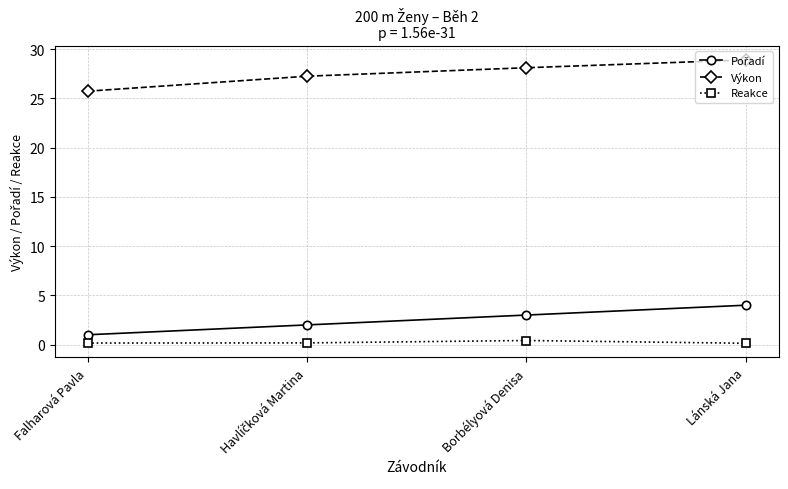

Where does the Výkon series first go above 28?

Borbélyová Denisa